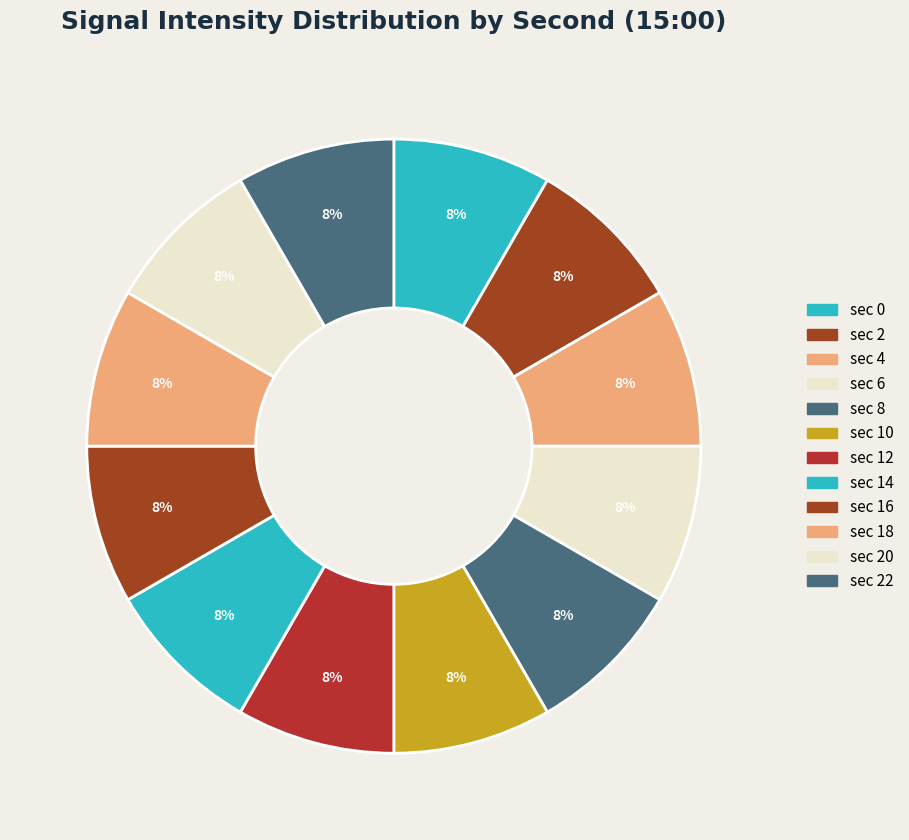

What is the smallest slice in the pie chart?

2